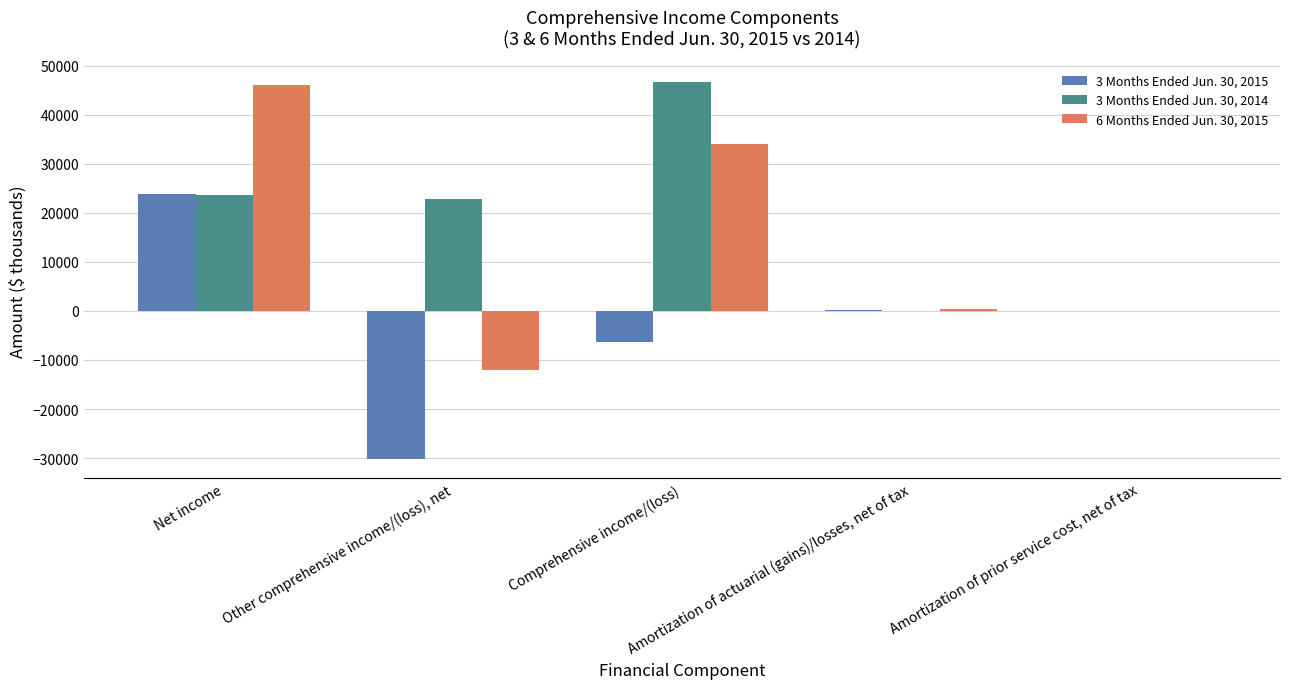

What is the sum of all 3 Months Ended Jun. 30, 2015 values?

-12652